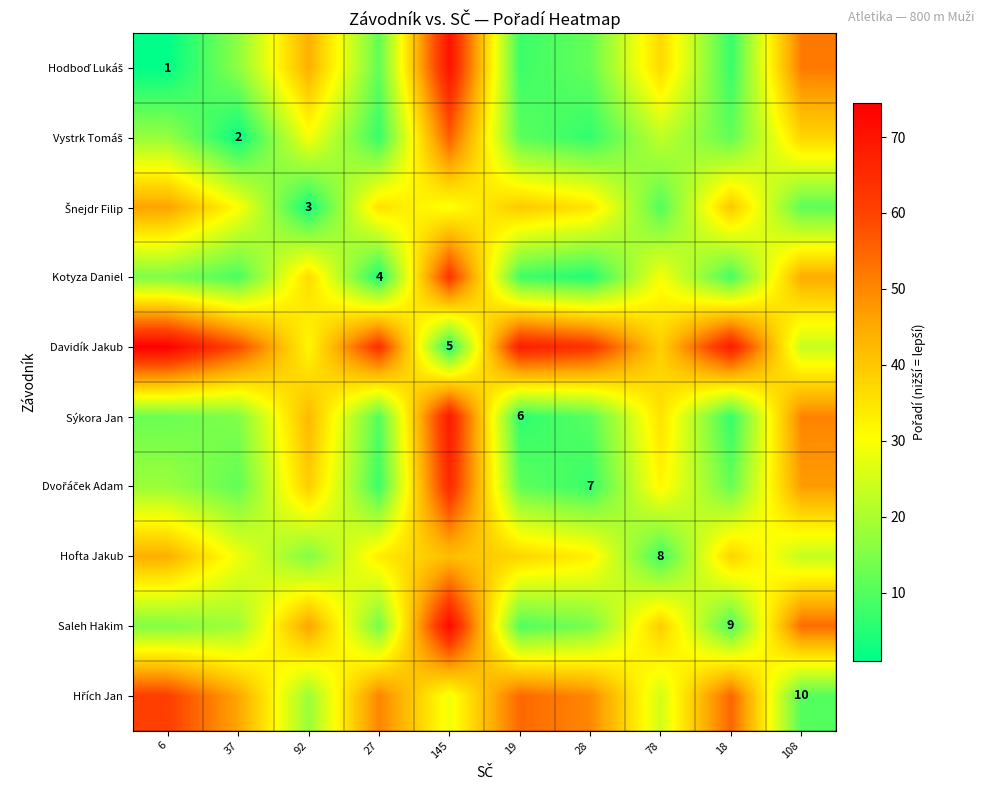

What is the spread (max minus min) of values at 37?

57.0